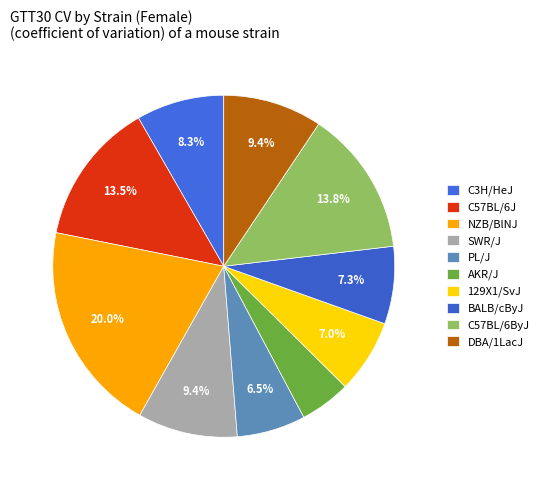

How many segments does this pie chart have?

10